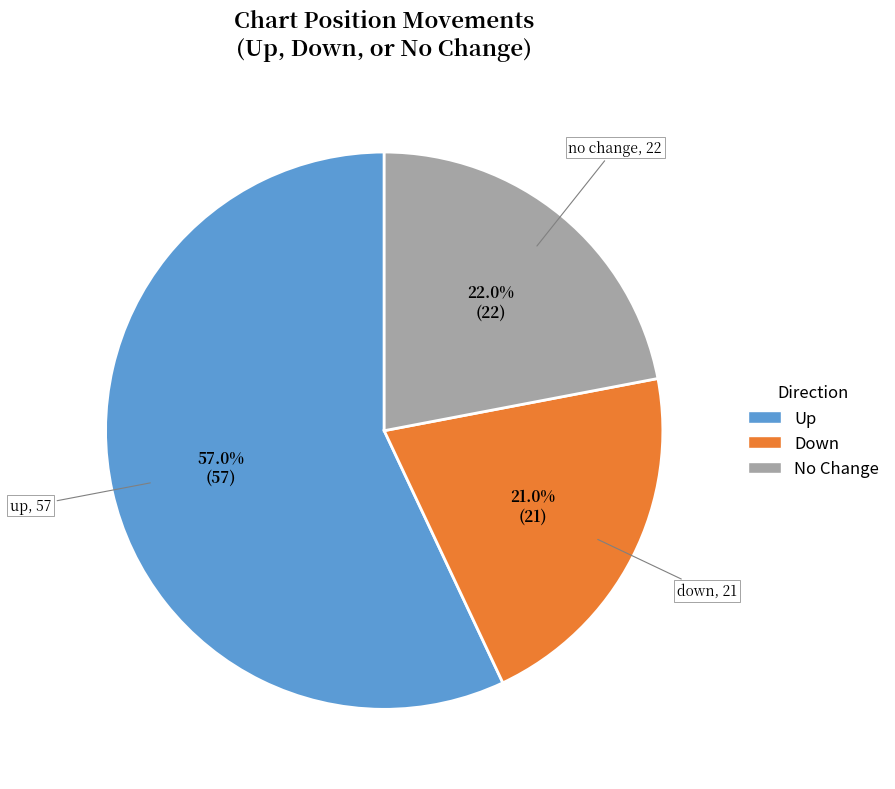

Is there any slice that represents more than half of the pie?

Yes